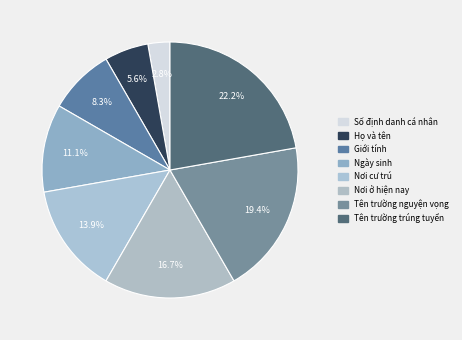

To the nearest percent, what is the combined percentage of Họ và tên and Số định danh cá nhân?

8%